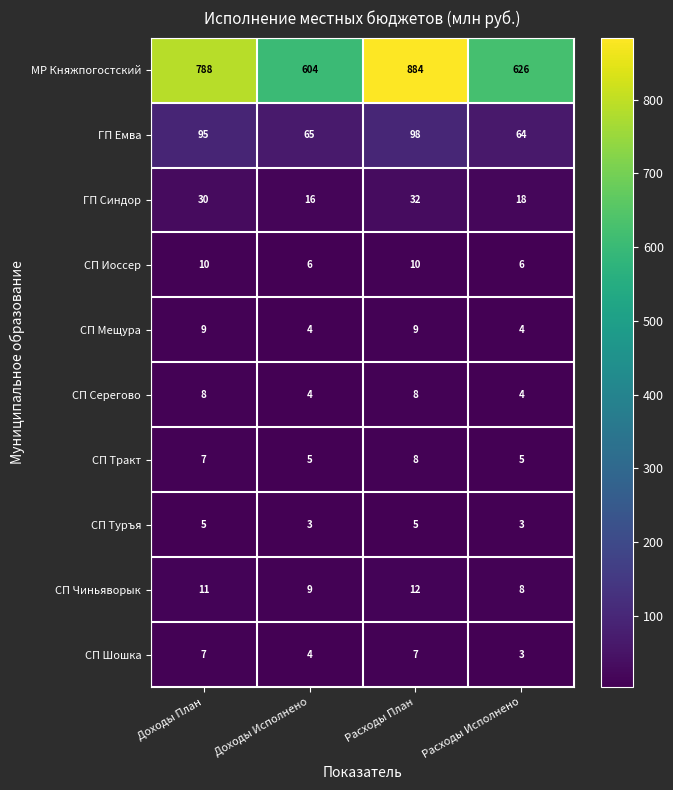

At how many categories does at least one series exceed 5?

4